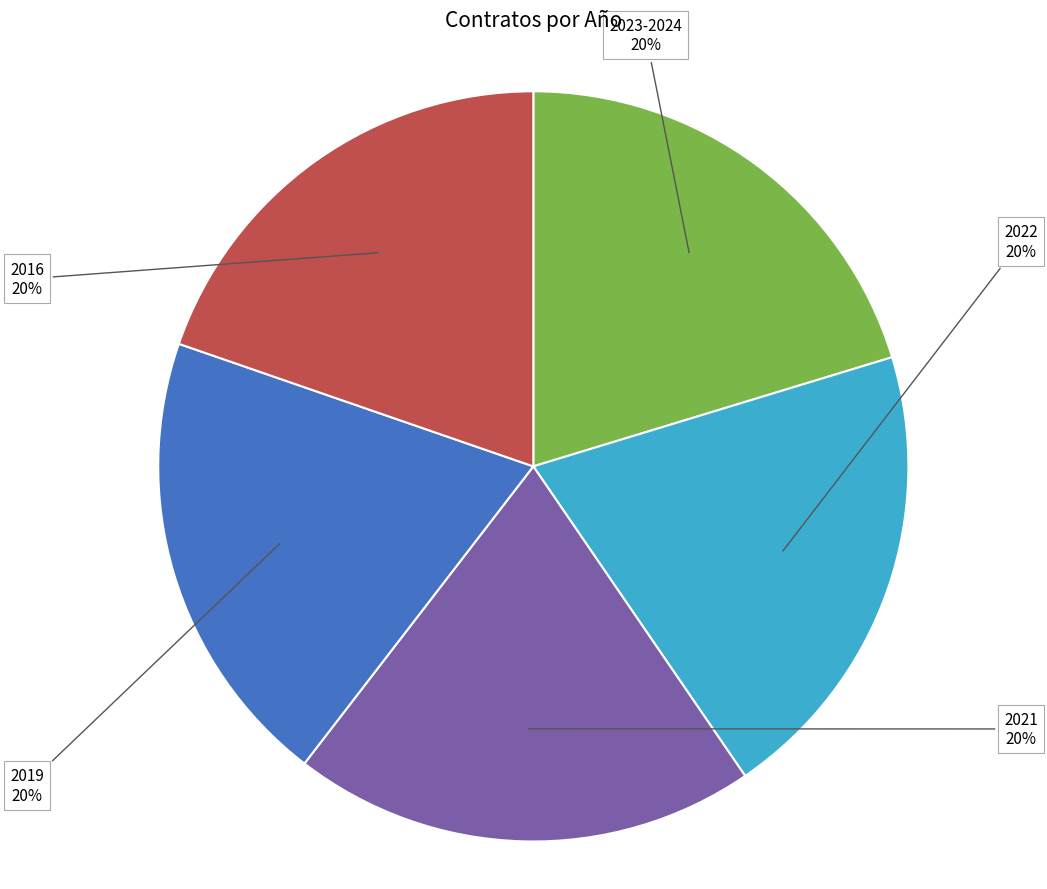

To the nearest percent, what is the average slice percentage?

20%